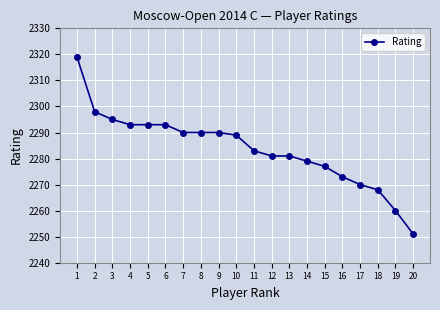

Approximately how many times larger is the value at 10 compared to 20?

1.0